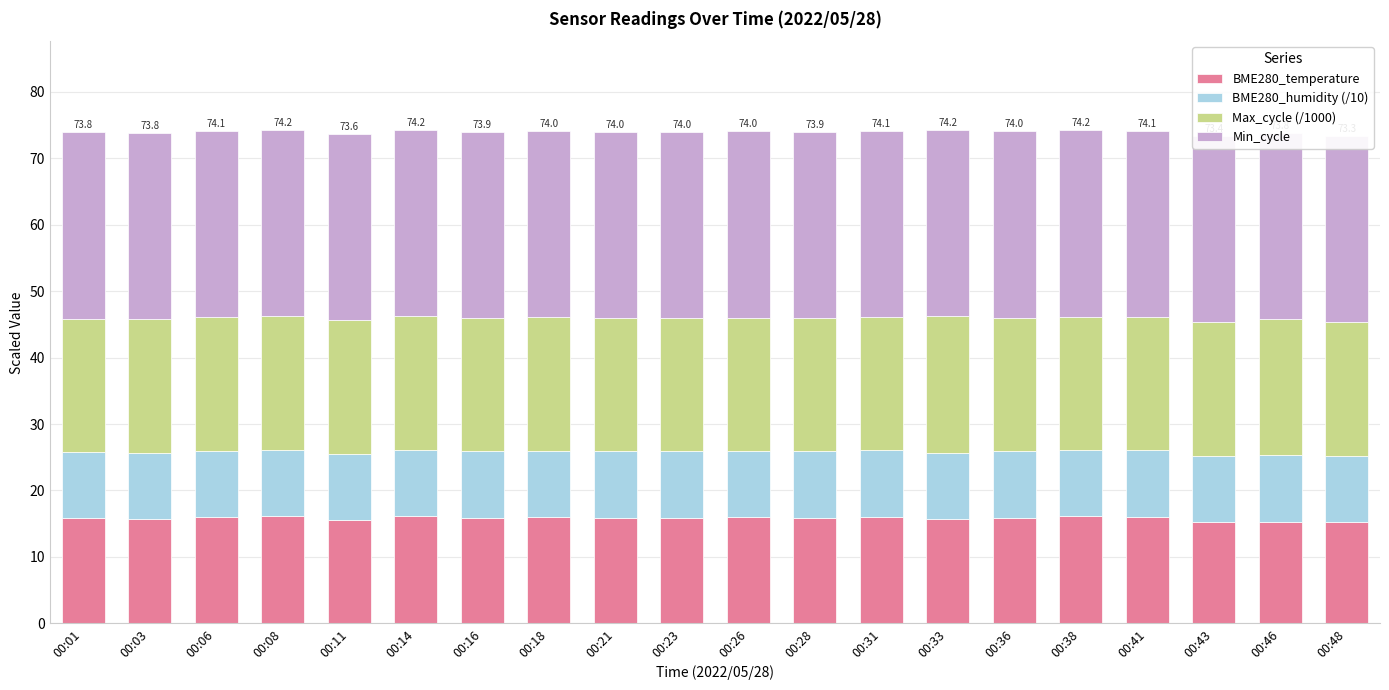

Which series has the widest spread of values?

BME280_temperature